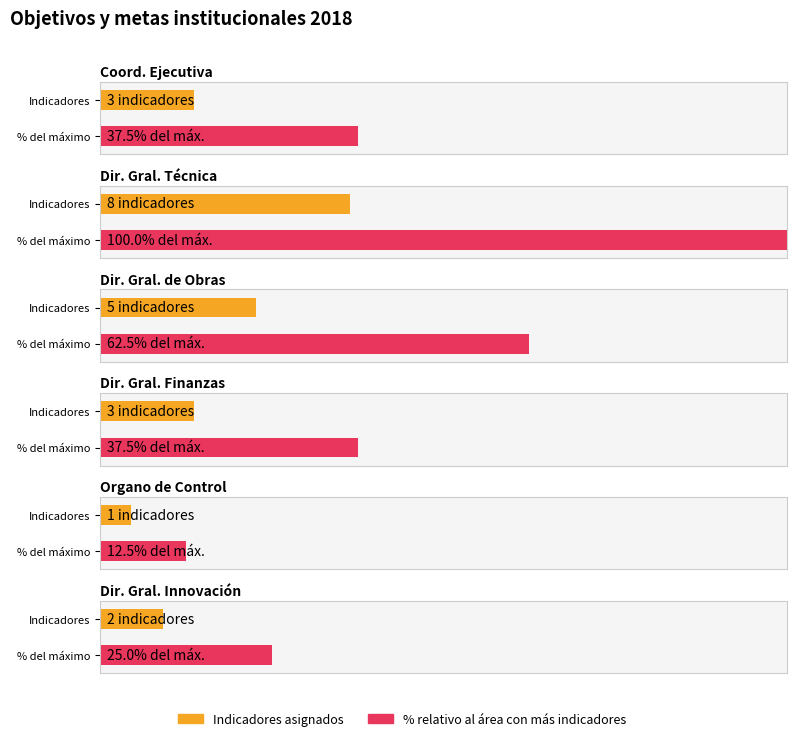

What is the label of the 9th bar from the right?

Dirección General de Obras